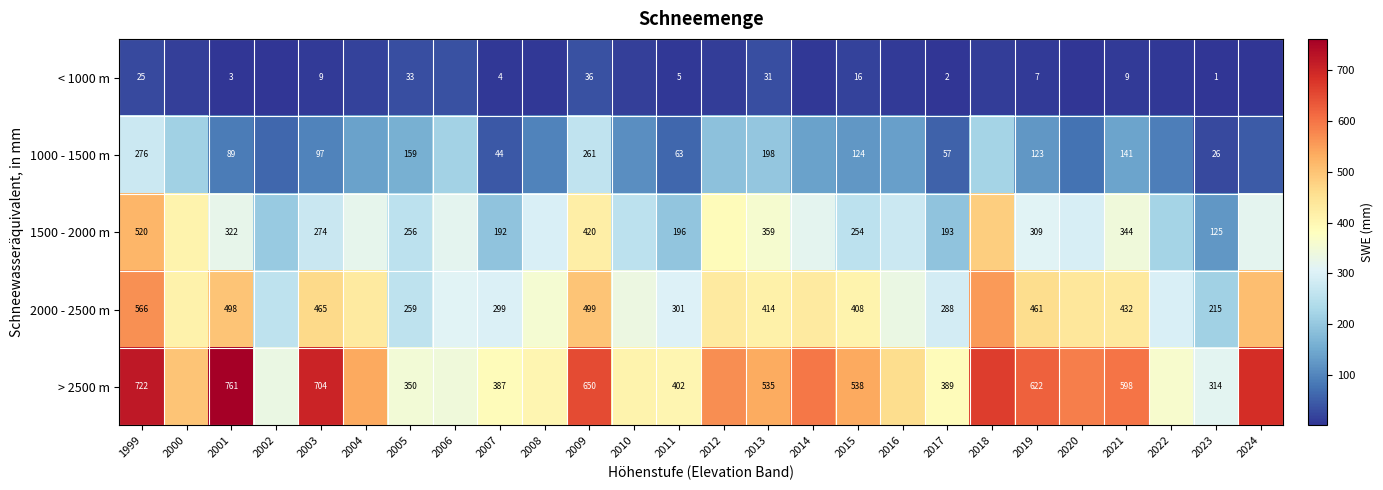

Between 2009 and 2007, which is larger?

2009